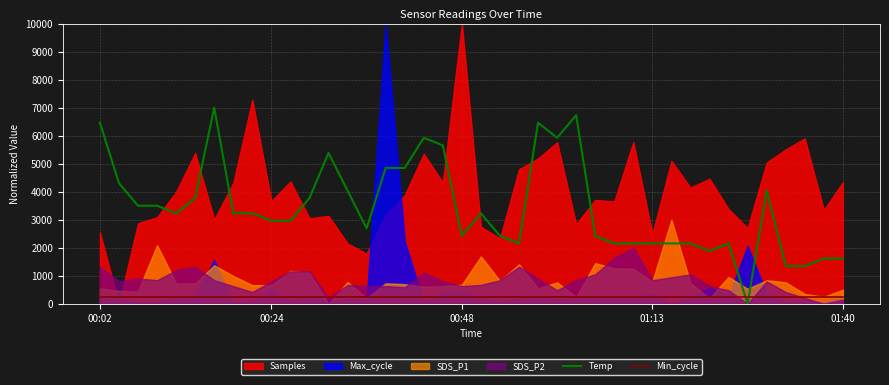

Which has a higher value, 5 or 18?

18